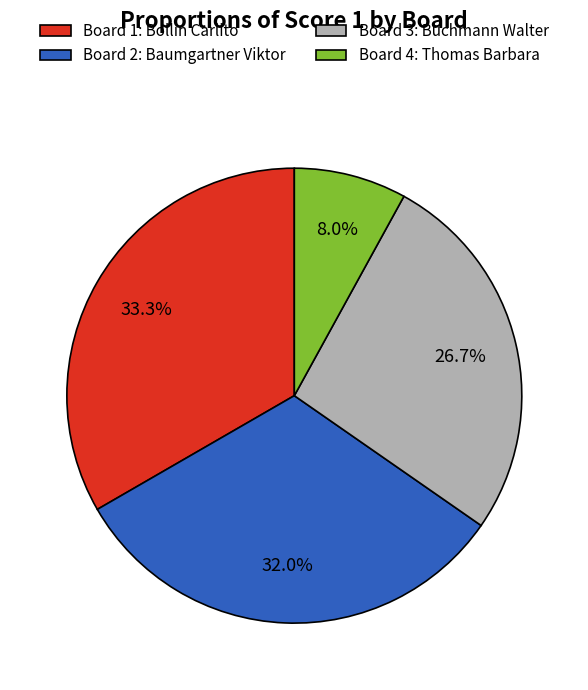

Is there any slice that represents more than half of the pie?

No